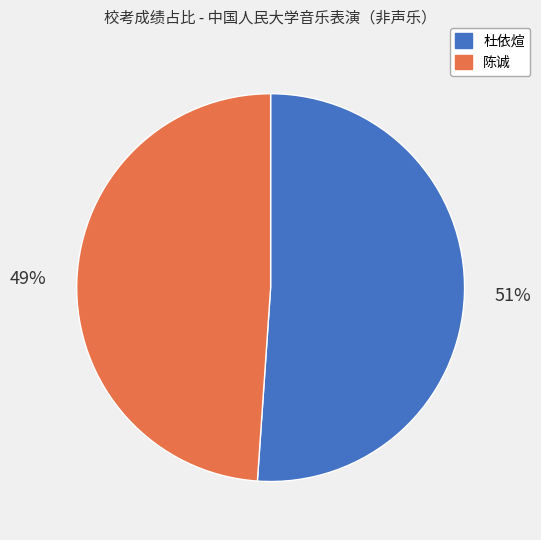

What is the largest slice in the pie chart?

杜依煊